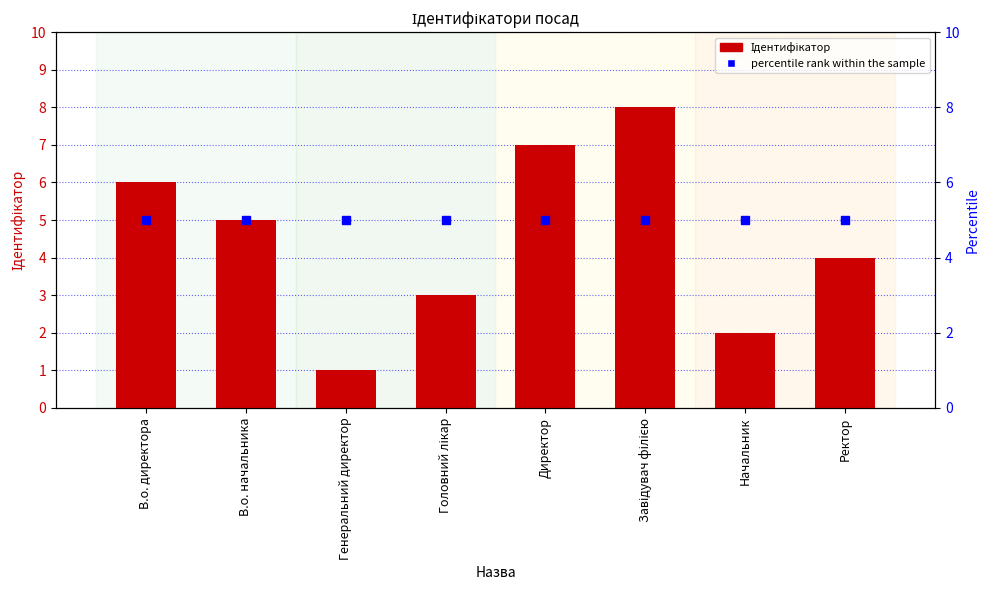

Reading left to right, list all the values displayed in this chart.

Ідентифікатор: В.о. директора=6	В.о. начальника=5	Генеральний директор=1	Головний лікар=3	Директор=7	Завідувач філією=8	Начальник=2	Ректор=4
percentile rank within the sample: В.о. директора=5	В.о. начальника=5	Генеральний директор=5	Головний лікар=5	Директор=5	Завідувач філією=5	Начальник=5	Ректор=5